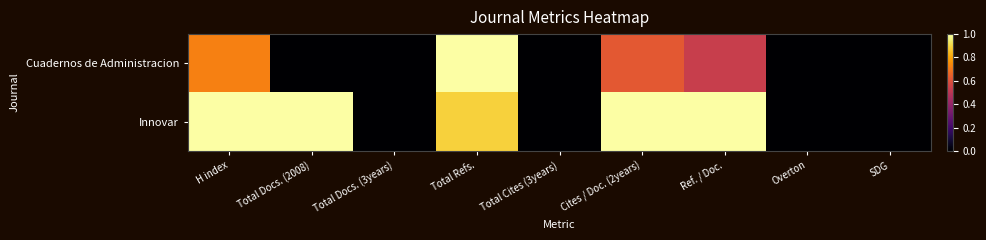

Rank the series by their average value, from highest to lowest.

Innovar, Cuadernos de Administracion